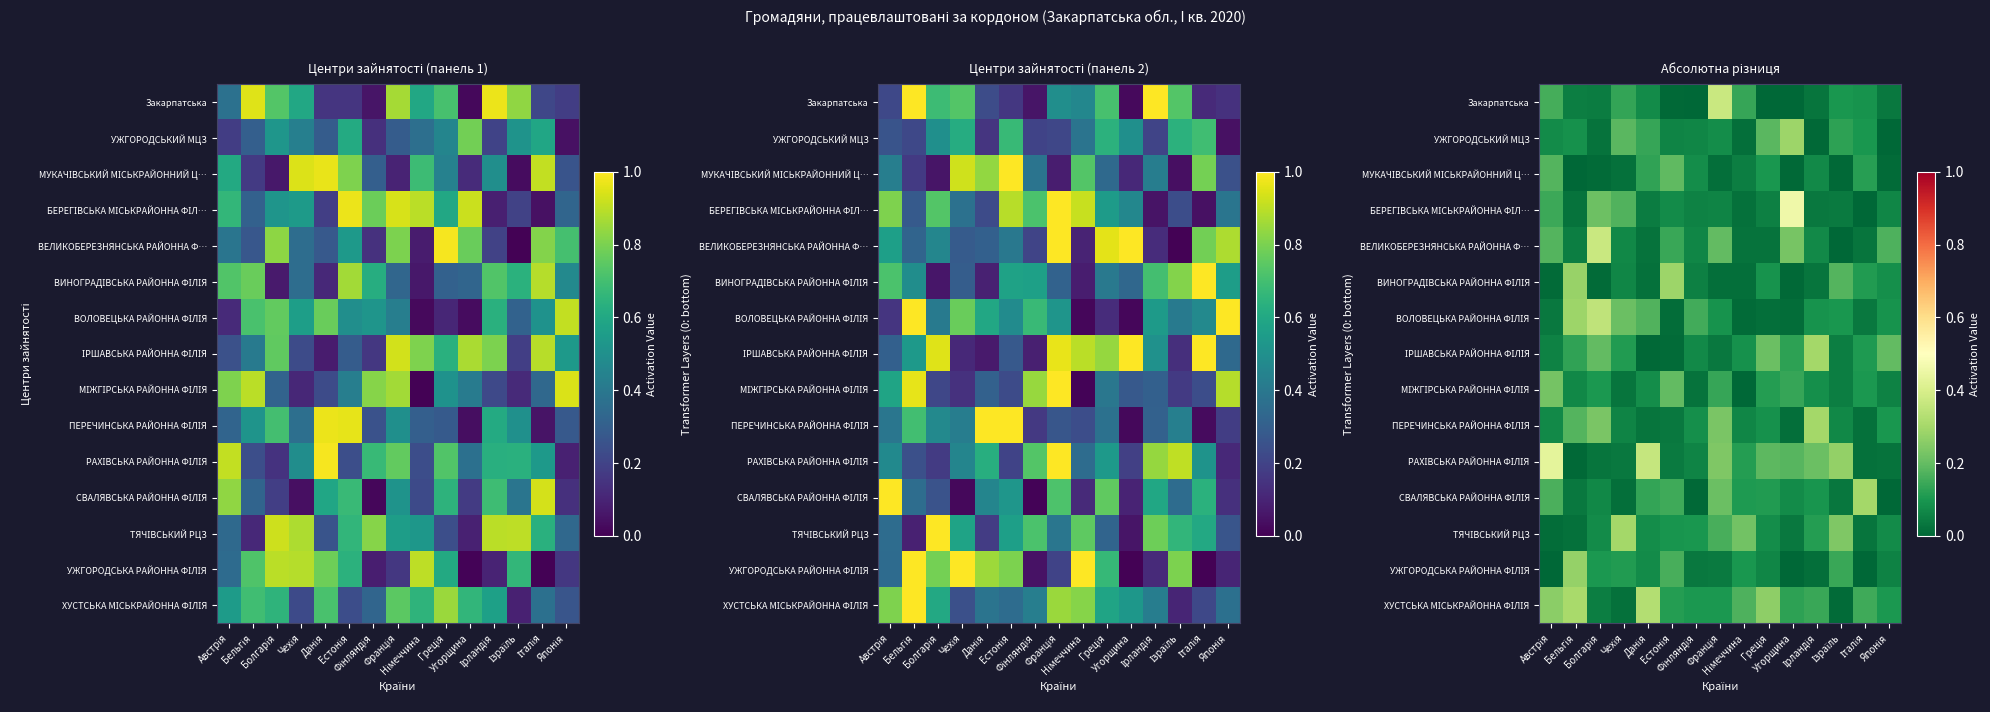

What is the total value across all series at Греція?

1.6